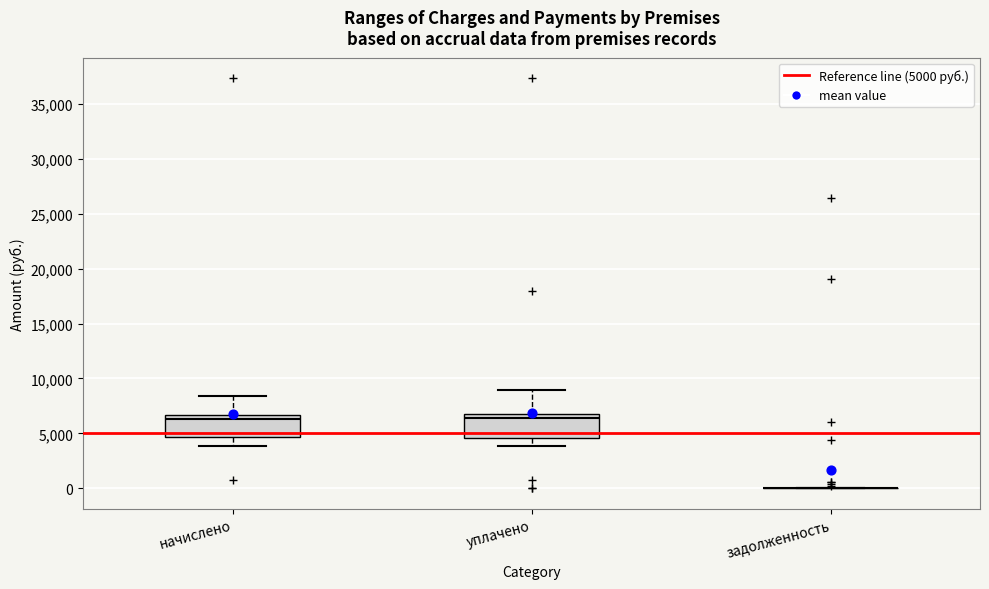

Where does the lower whisker of the box for начислено end on the y-axis? The values are not printed on the chart, so give them approximately, as read against the axis.

4000